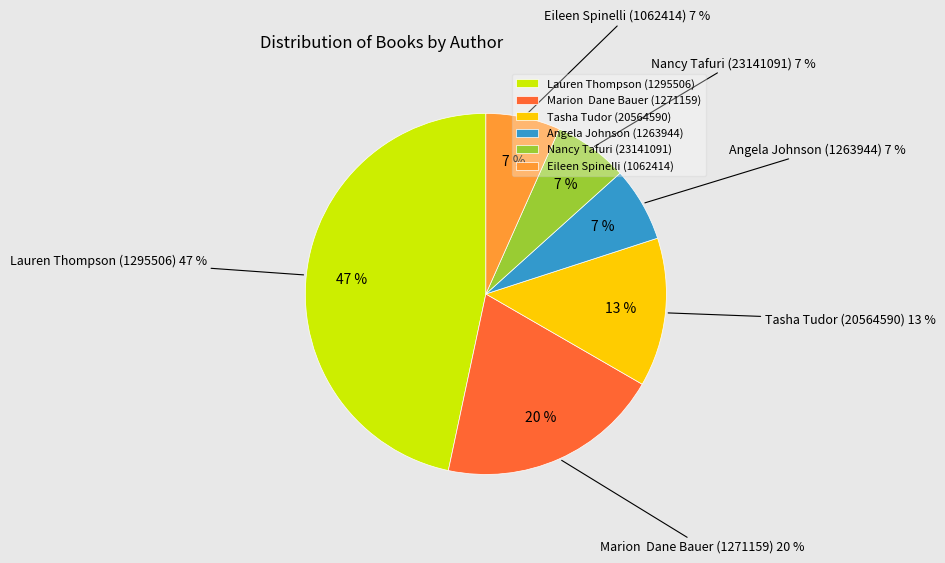

Does Tasha Tudor (20564590) account for over 50% of the chart?

No